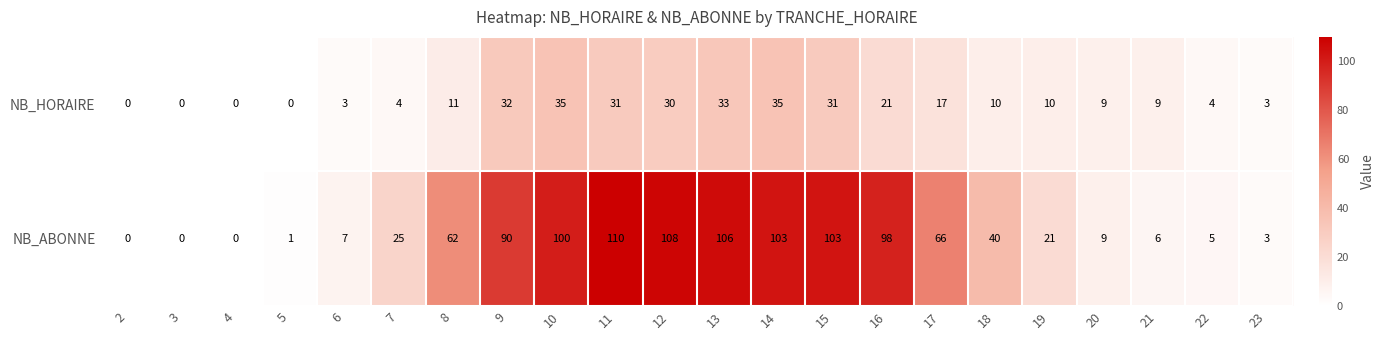

Which series has the largest range (max minus min)?

NB_ABONNE